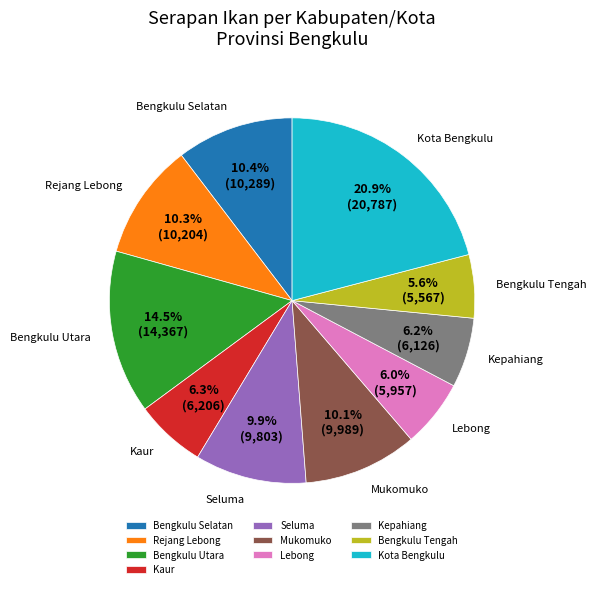

Is there a majority slice in this chart?

No